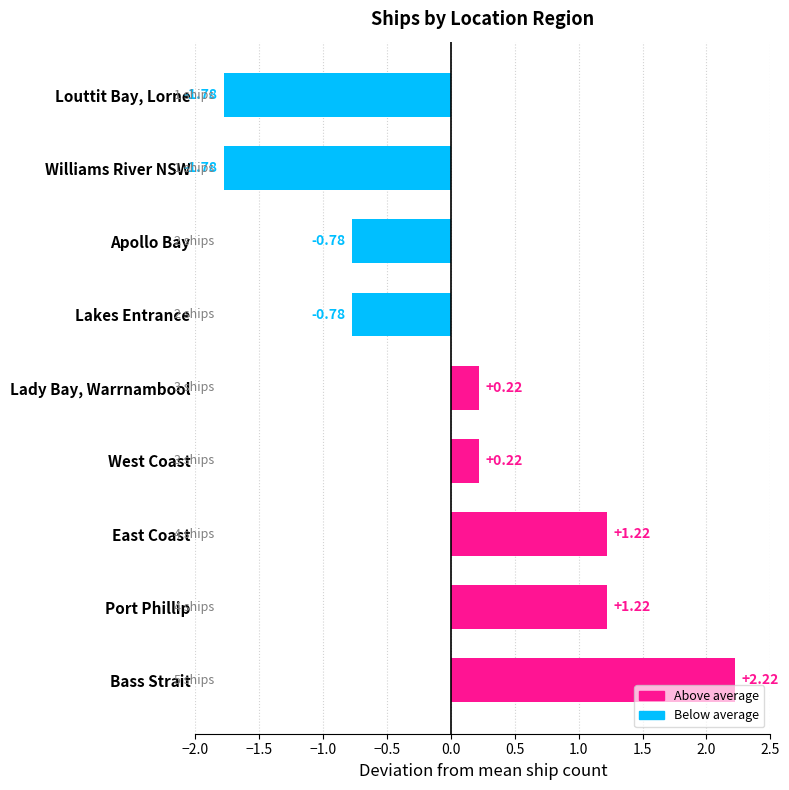

At which category does the chart reach its peak across all series?

Bass Strait